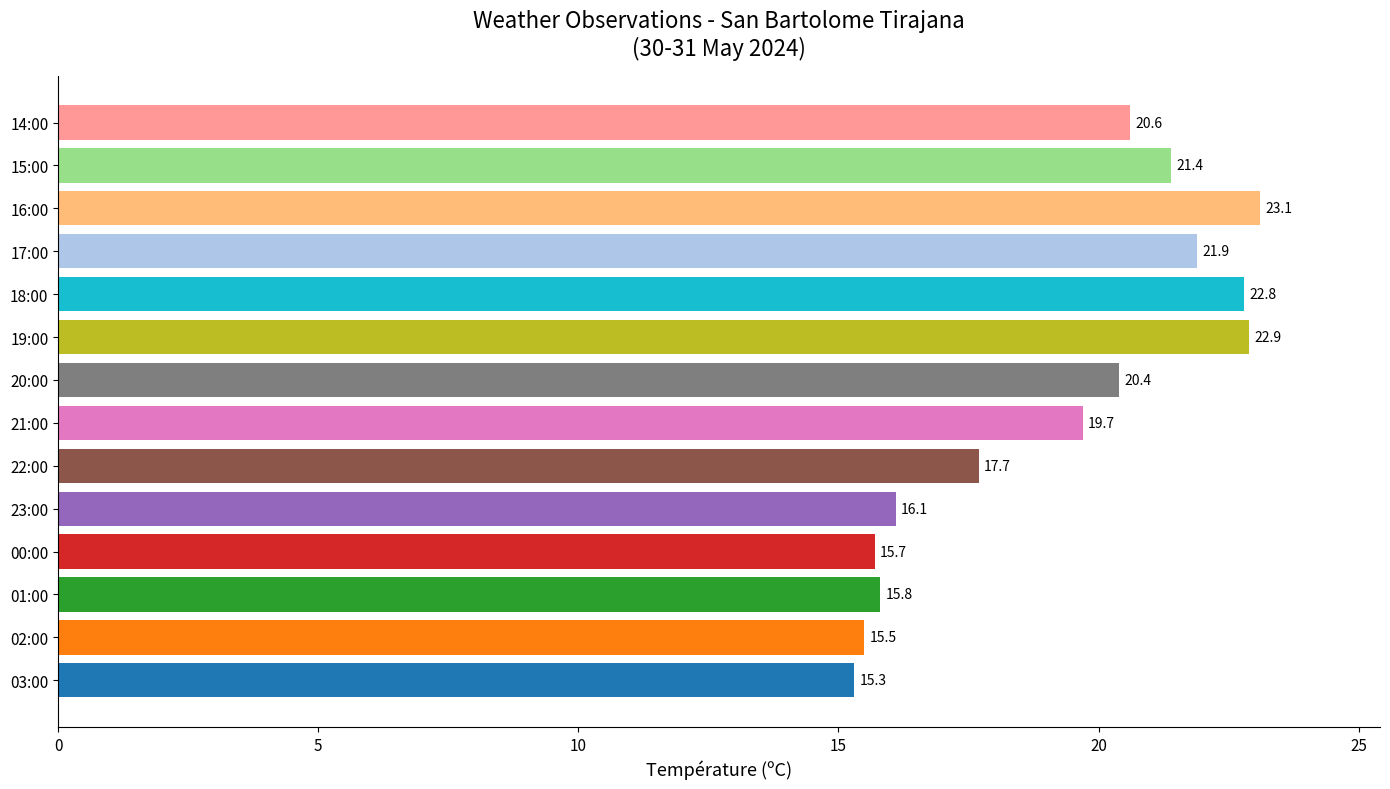

True or false: the data shows 15.3 at 03:00.

True